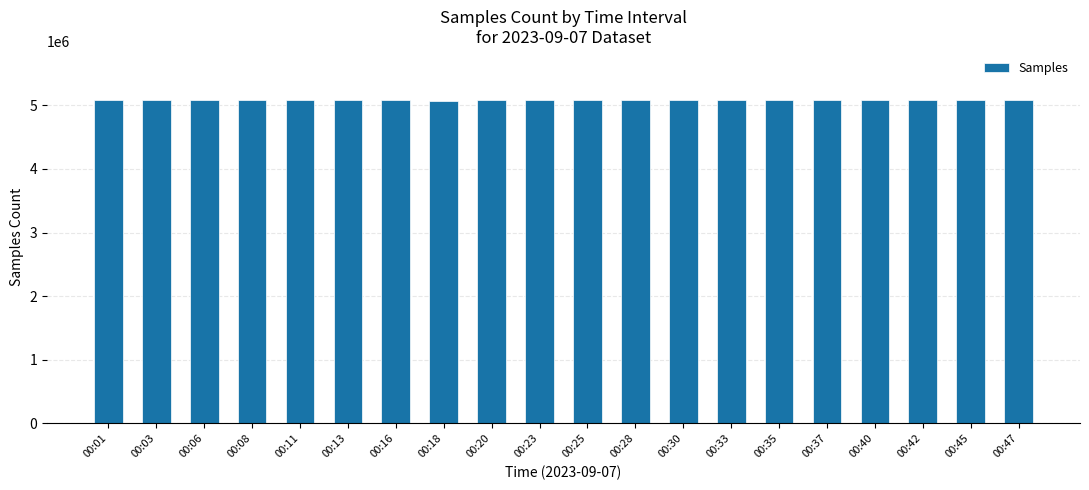

What is the maximum value shown in the chart?

5090877